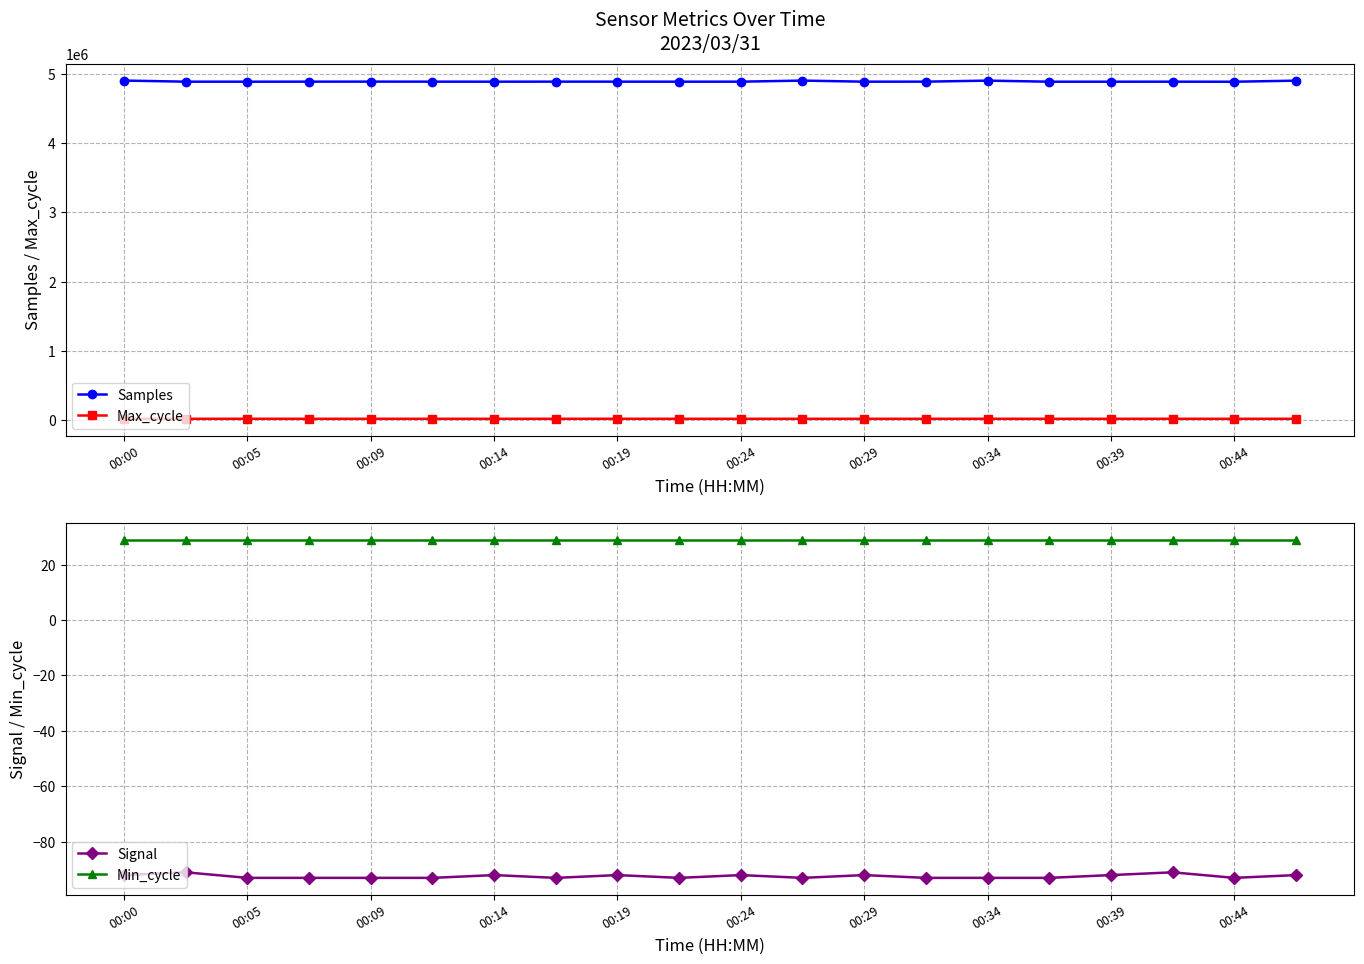

Which series has the largest range (max minus min)?

Samples